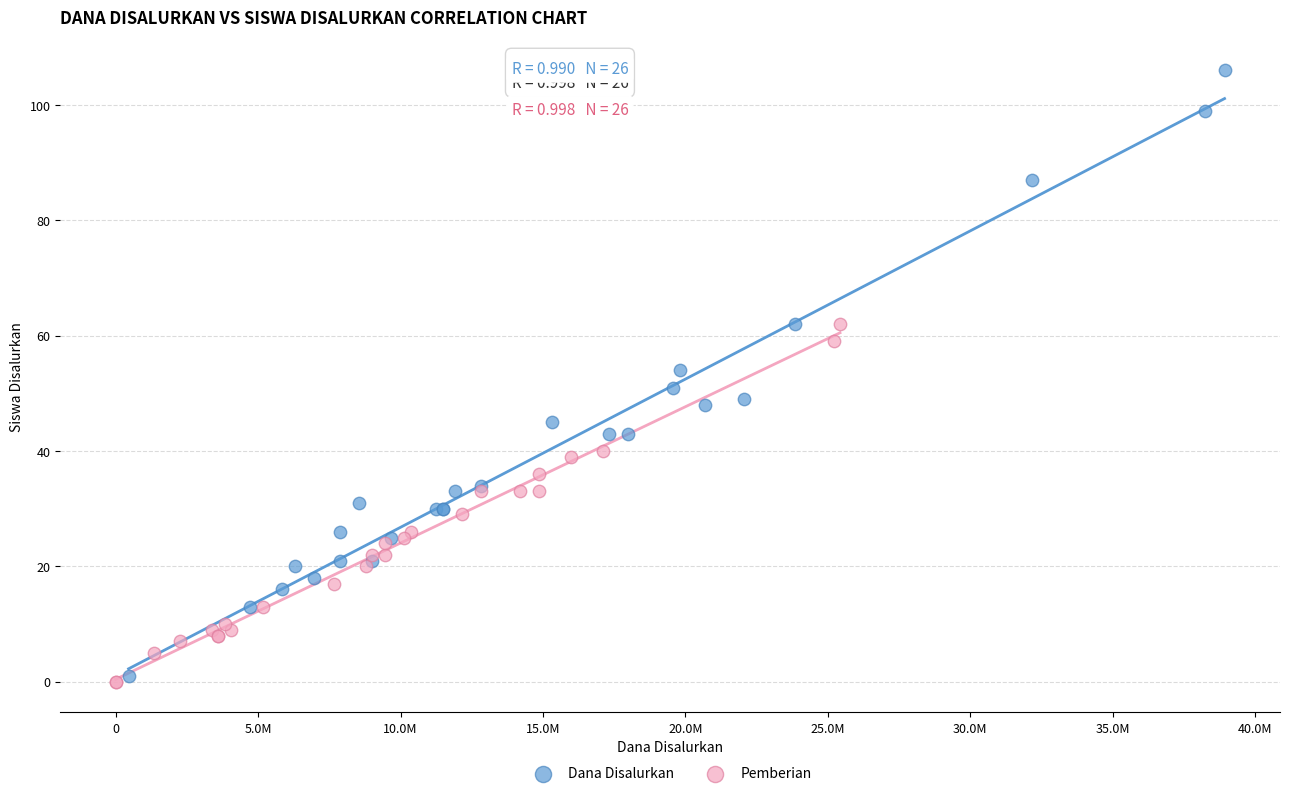

Which series has the largest Y range (max minus min)?

Dana Disalurkan